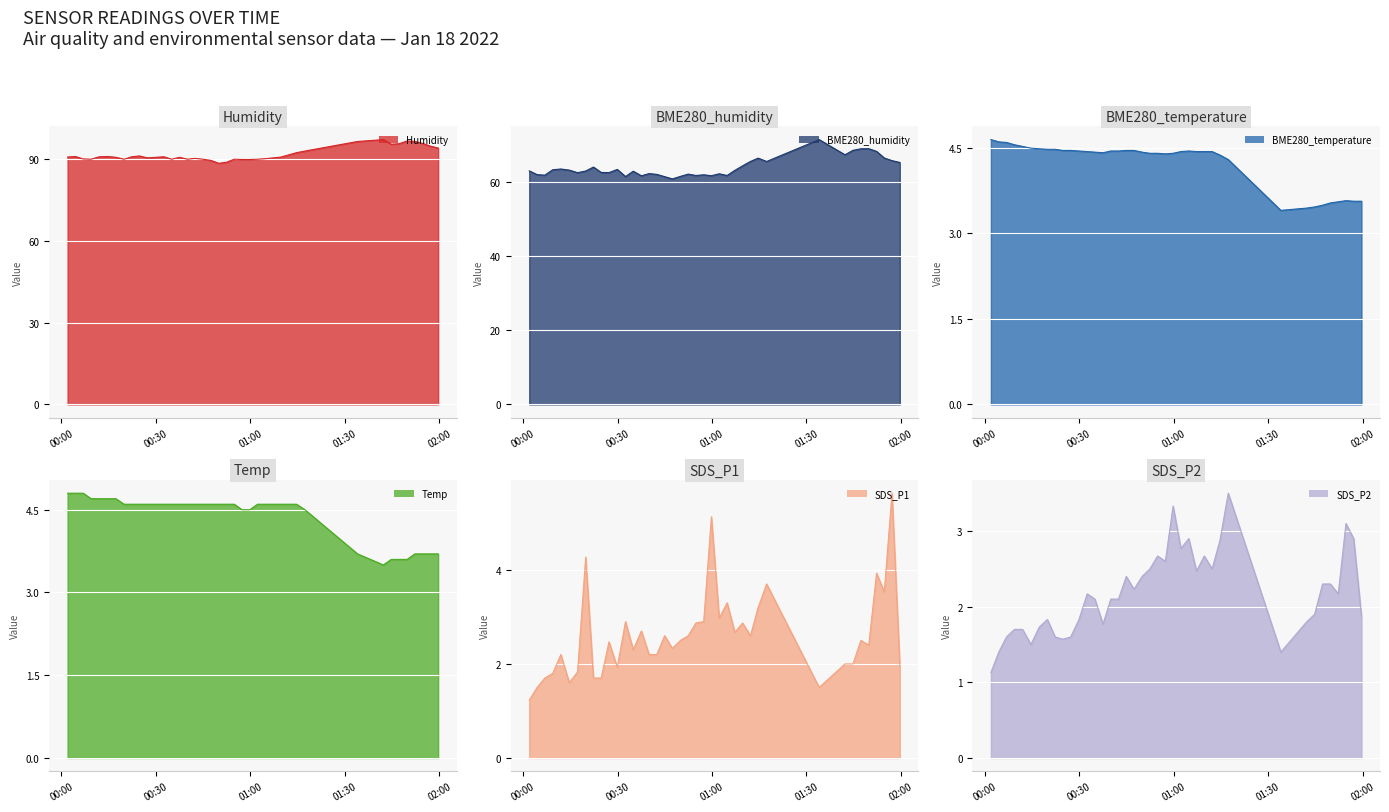

True or false: SDS_P2 and SDS_P1 intersect in this chart.

False